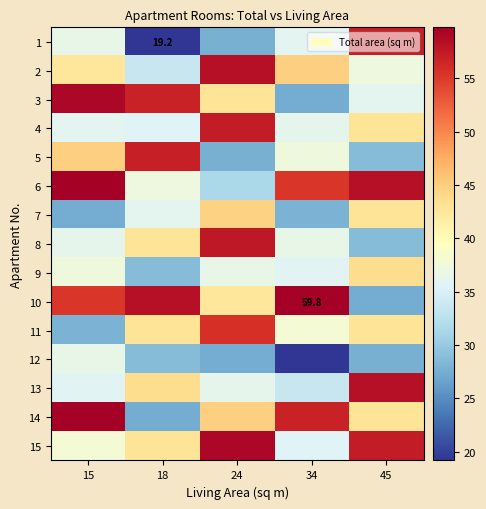

What is the average value of the 8 series?

40.4